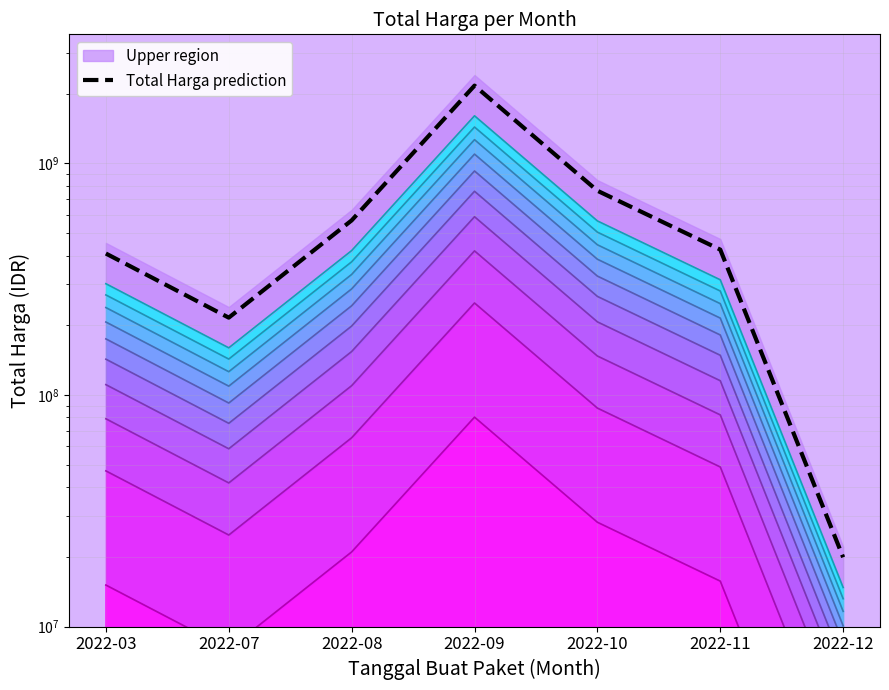

What is the sum of all values?

4562097383.2